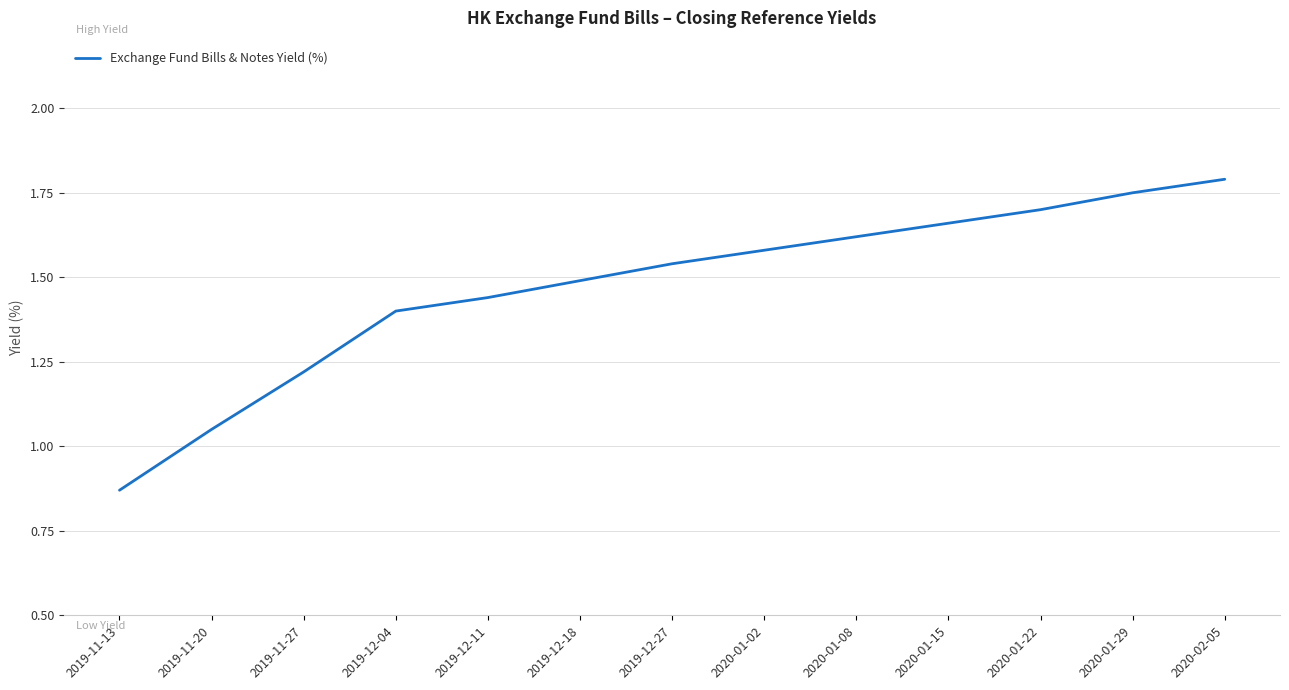

True or false: the data shows 1.5 at 2019-12-27.

True